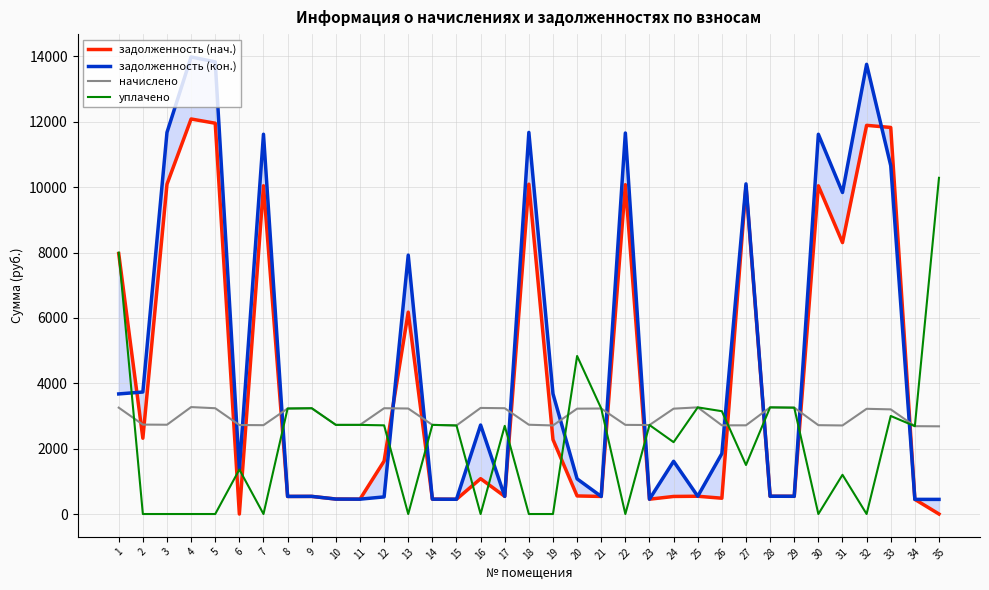

At which category does уплачено reach its first local valley?

7